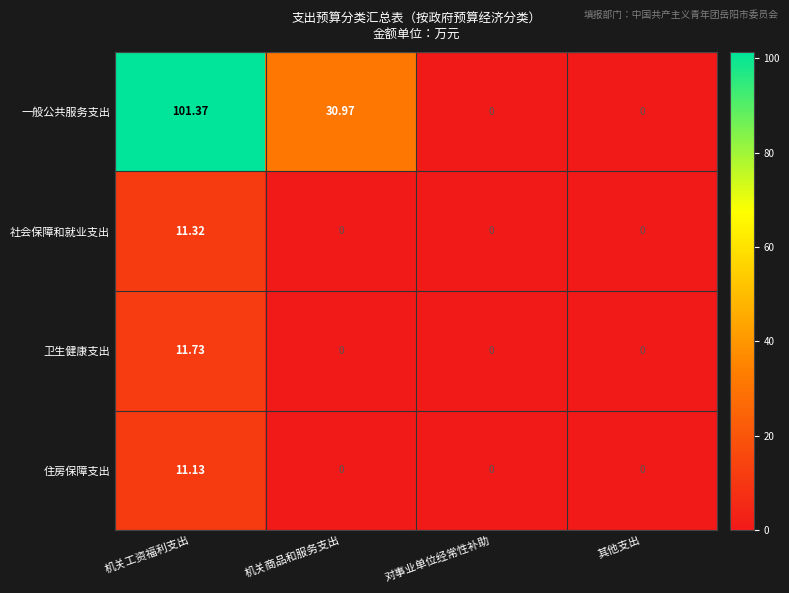

What is the total value across all series at 机关工资福利支出?

135.6